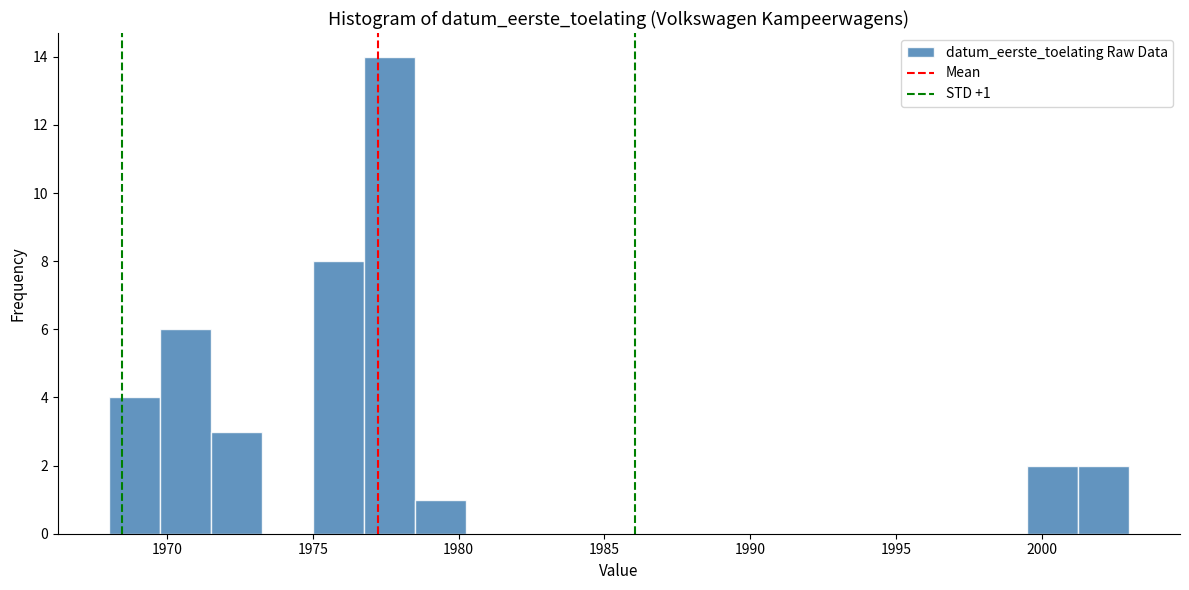

Read against the x-axis, roughly where is the centre of the tallest bar?

1977.5